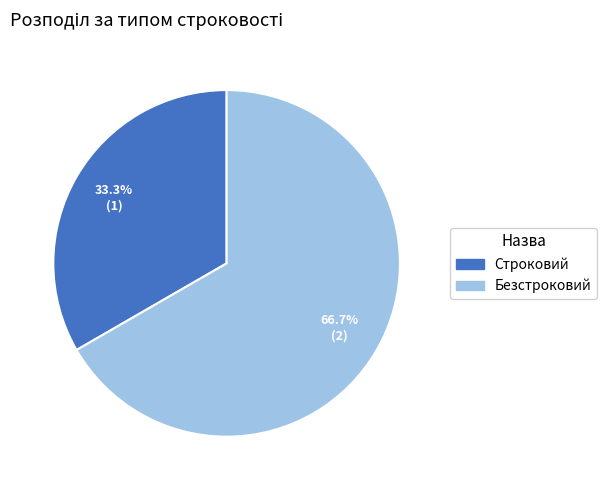

Does Строковий represent more than half of the total?

No